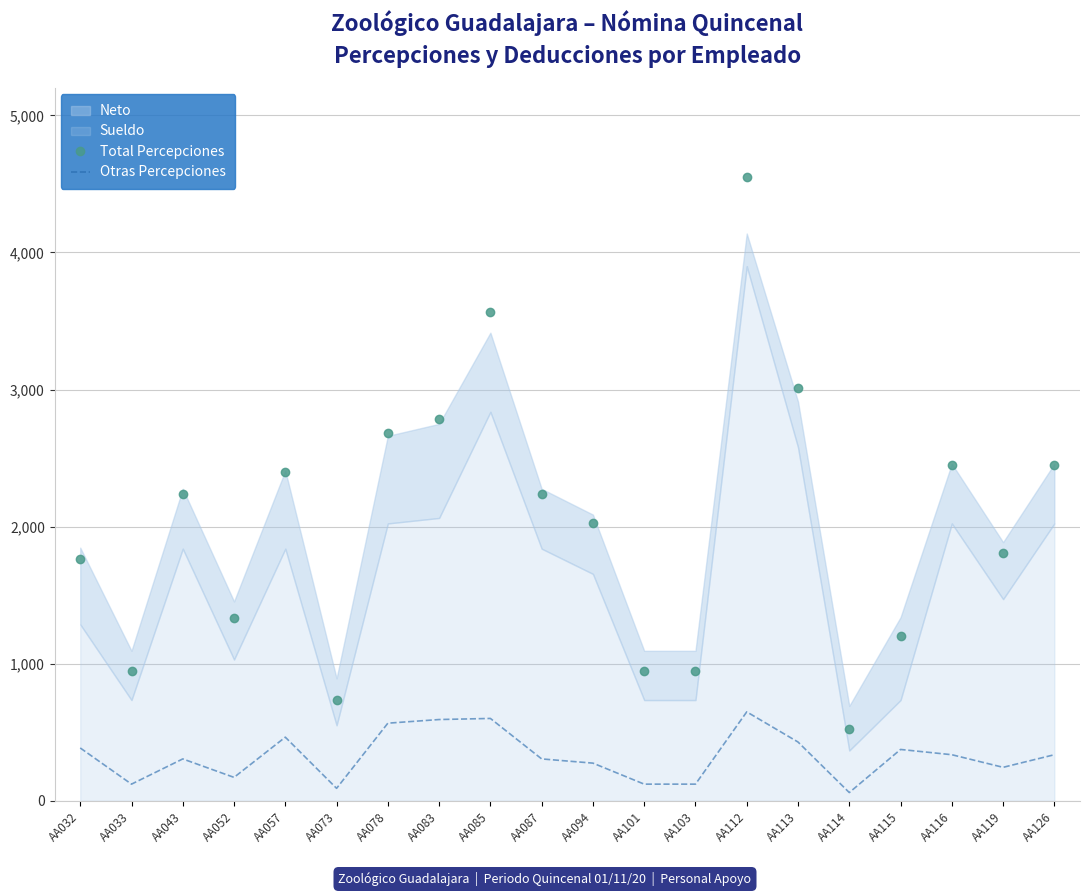

Reading right to left, what are all the values shown in this chart?

Total Percepciones: 2453.2	1809.2	2453.2	1203.6	521.3	3009.8	4549.7	950.6	950.6	2023.9	2238.5	3568.8	2786.8	2683.2	736.0	2397.2	1332.9	2238.5	950.6	1766.5
Otras Percepciones: 337.2	245.2	337.2	375.6	61.3	429.8	649.7	122.6	122.6	275.9	306.5	601.8	593.8	567.2	92.0	465.2	171.9	306.5	122.6	386.5